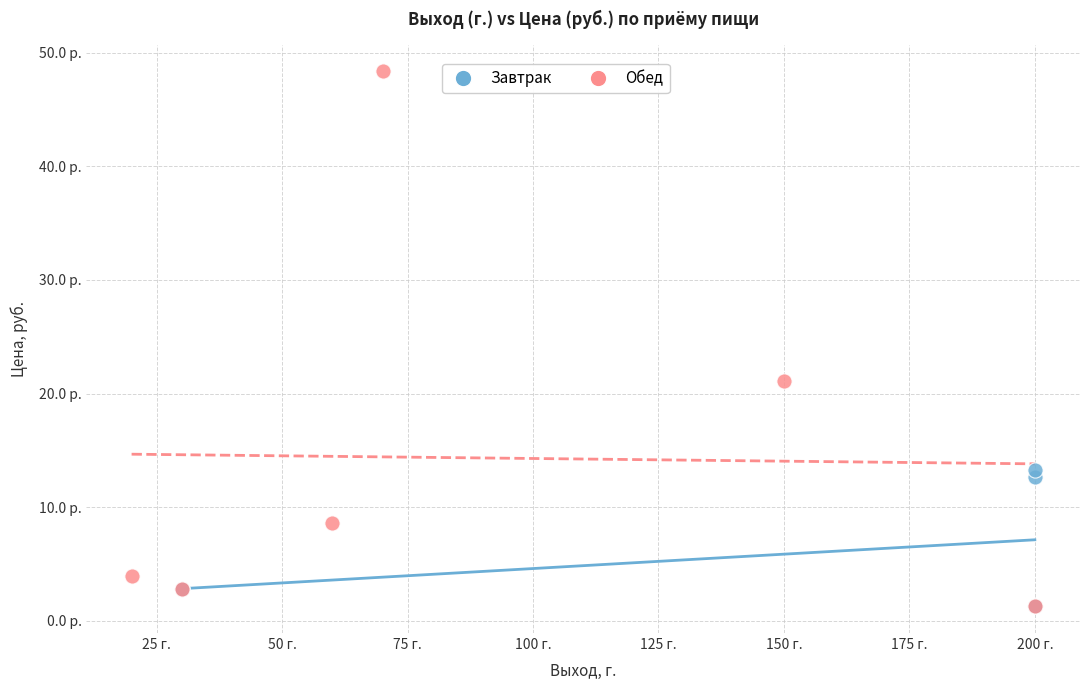

Which series reaches the maximum Y coordinate?

Обед